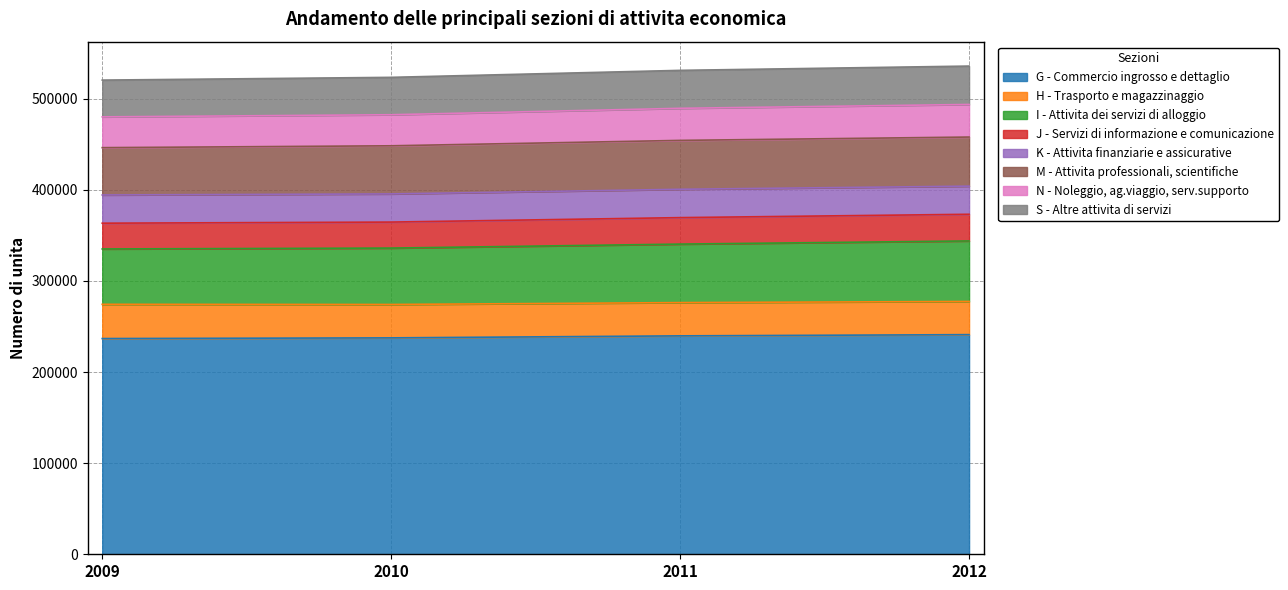

True or false: N - Noleggio, ag.viaggio, serv.supporto has a value of 489480 at 2011.

True